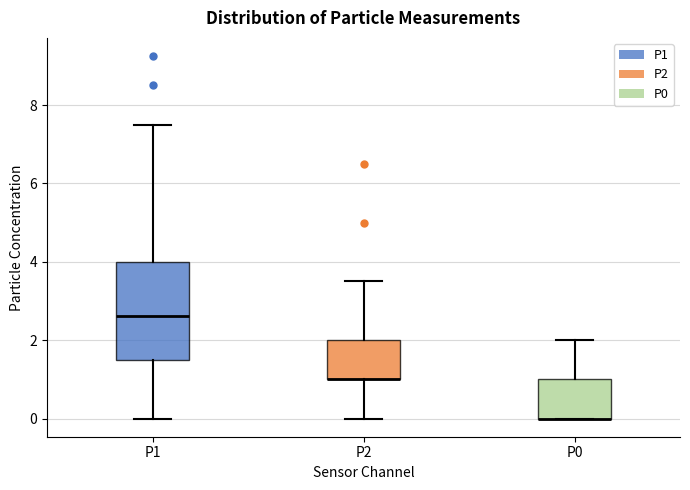

Where is the upper edge of the box for P2 on the y-axis? The values are not printed on the chart, so give them approximately, as read against the axis.

2.0